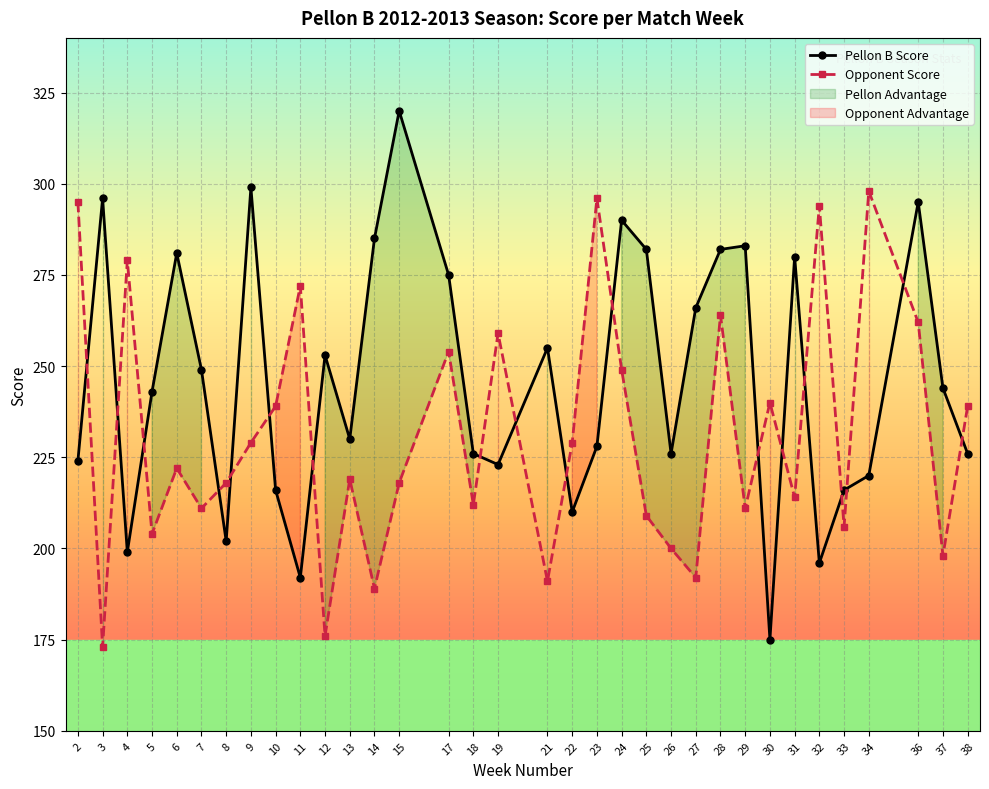

In Pellon B Score, how many points are higher than both neighbors (excluding endpoints)?

10